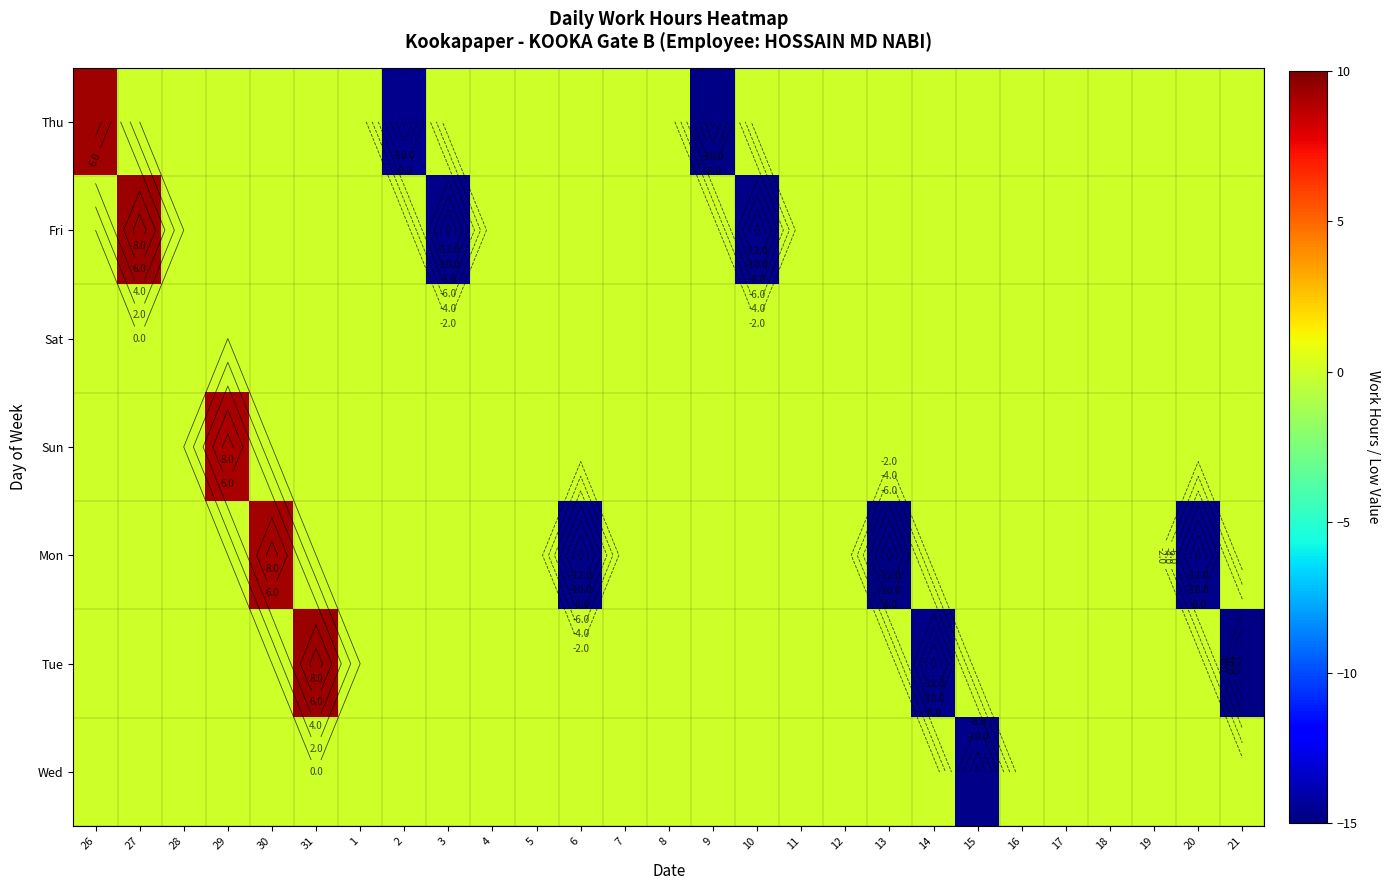

What is the total value across all series at 20?

-14.8